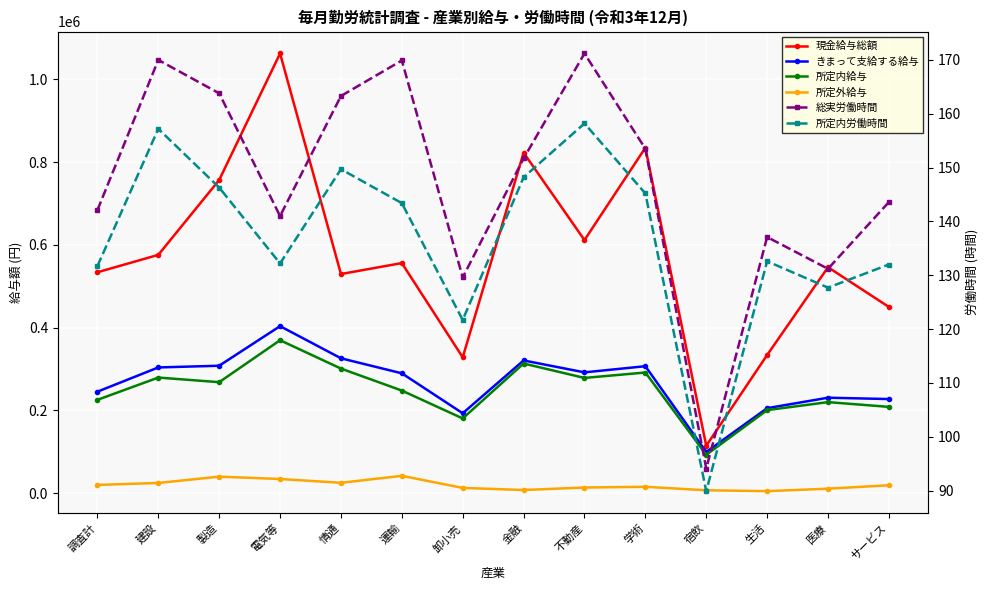

True or false: 所定外給与 and 総実労働時間 intersect in this chart.

False